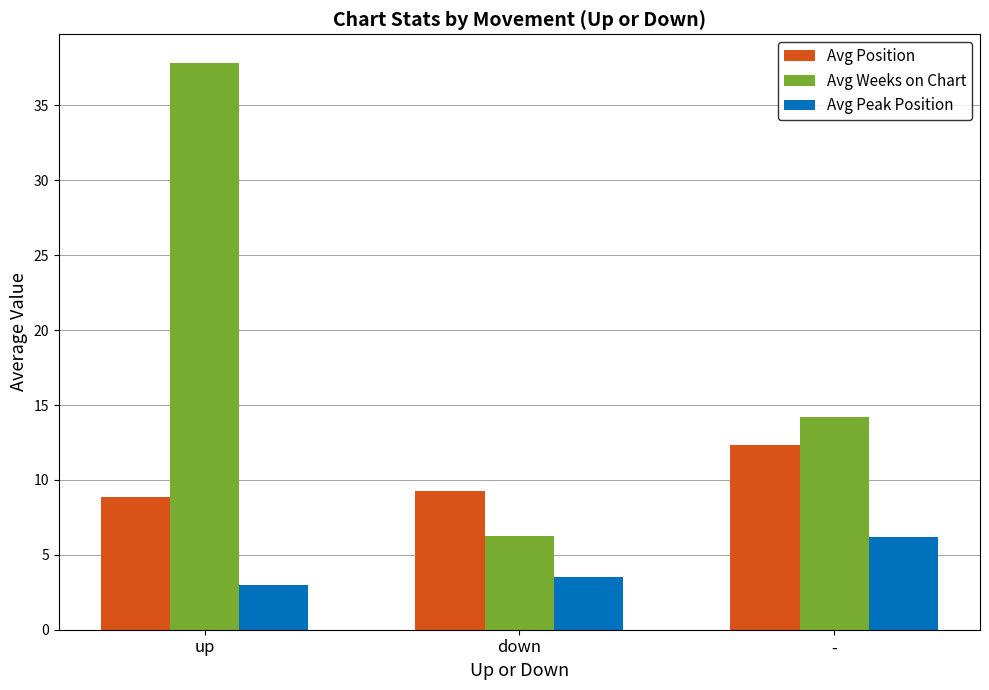

Between down and -, which series saw the biggest shift?

Avg Weeks on Chart